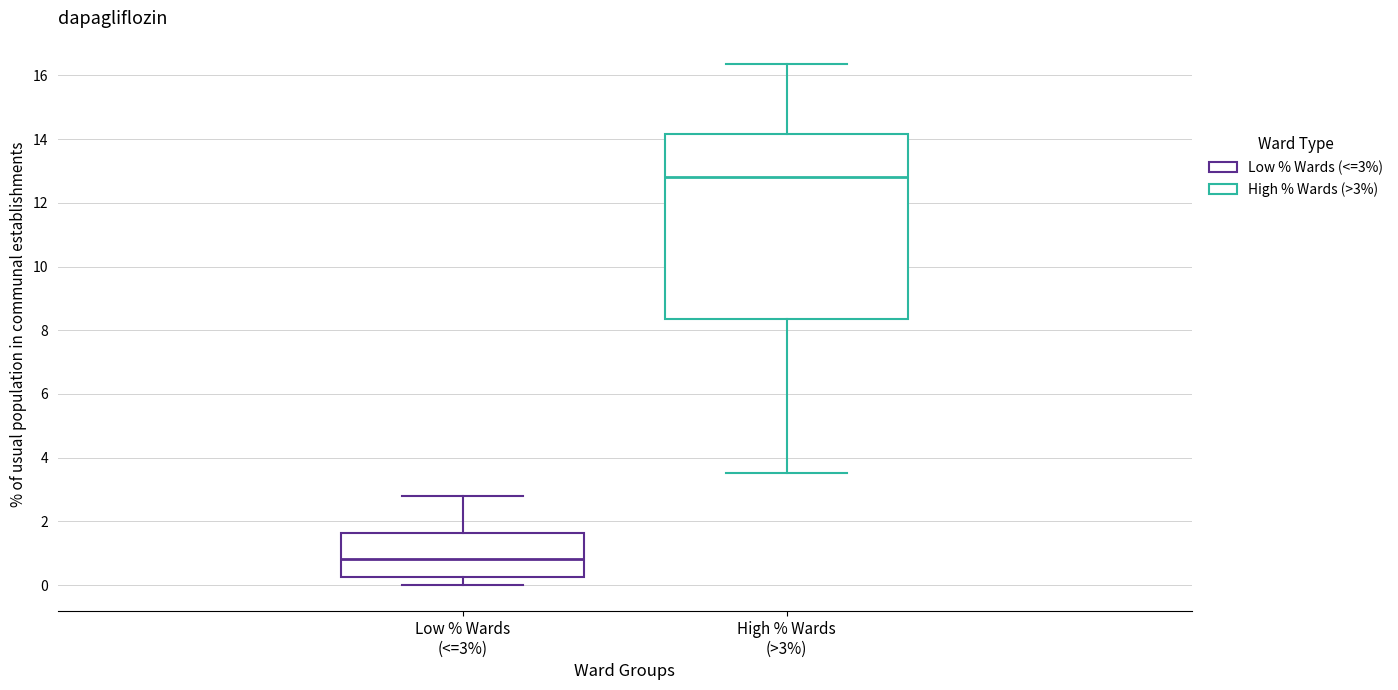

Reading left to right, read every box against the y-axis: the position of its median line, the range the box covers, and the ends of its whiskers. The values are not printed on the chart, so give them approximately, as read against the axis.

Low % Wards (<=3%): median 0.8, box 0.2 to 1.6, whiskers 0.0 to 2.8
High % Wards (>3%): median 12.8, box 8.4 to 14.2, whiskers 3.6 to 16.4